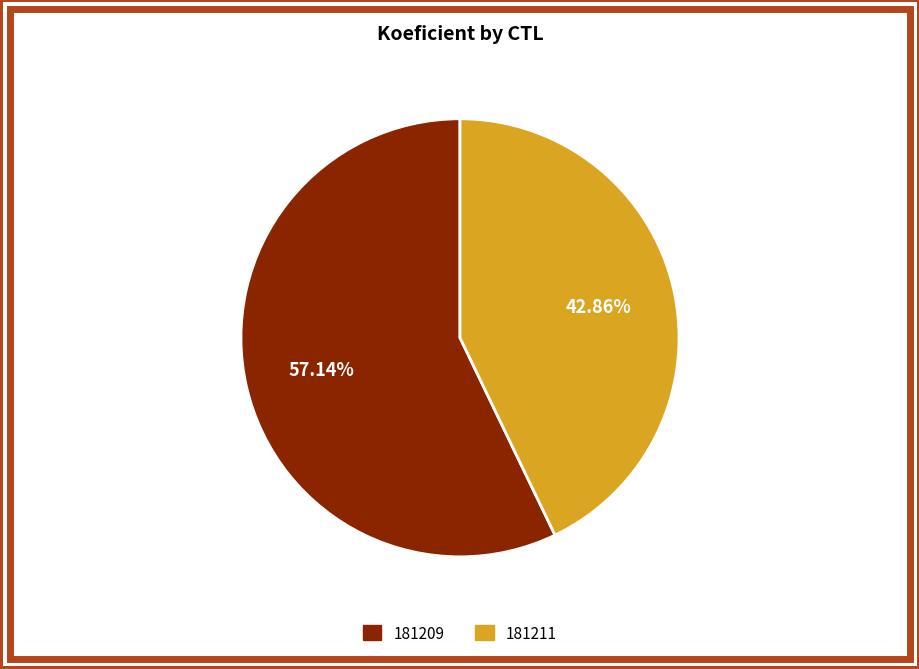

How many slices are in this pie chart?

2